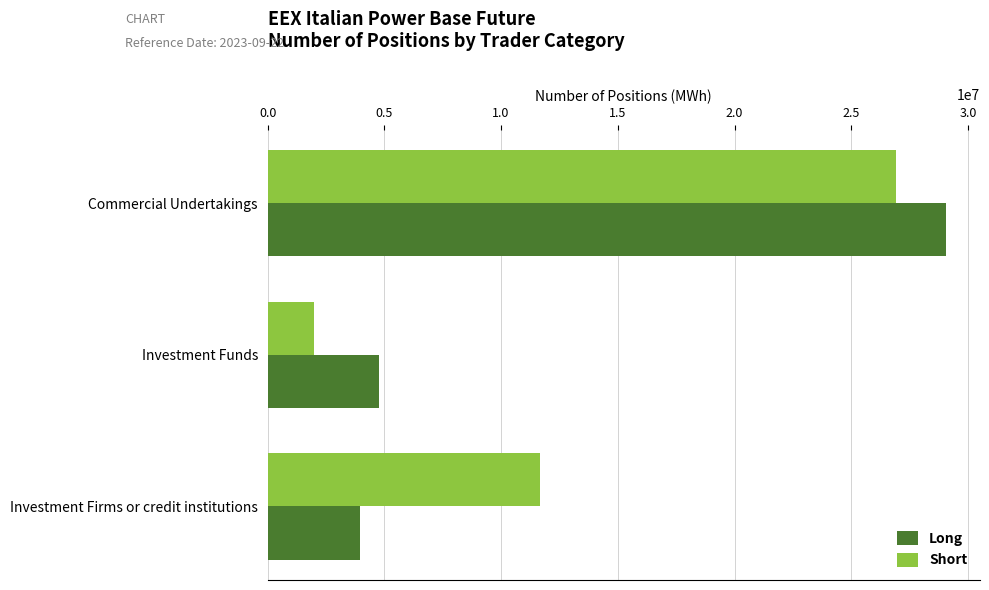

Rank the categories by Short value from lowest to highest.

Investment Funds, Investment Firms or credit institutions, Commercial Undertakings